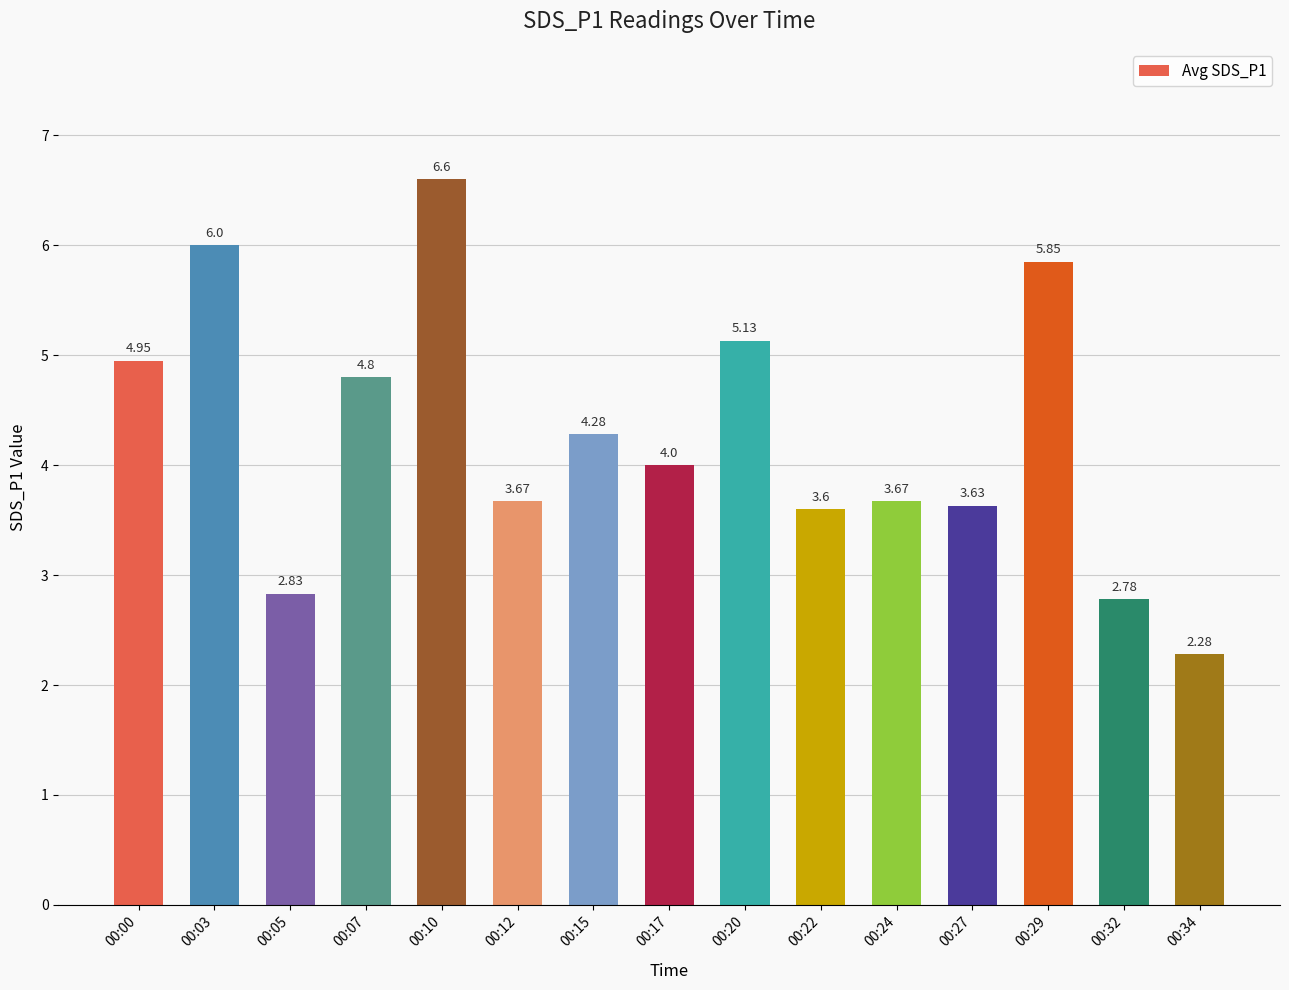

Are the bars horizontal?

No